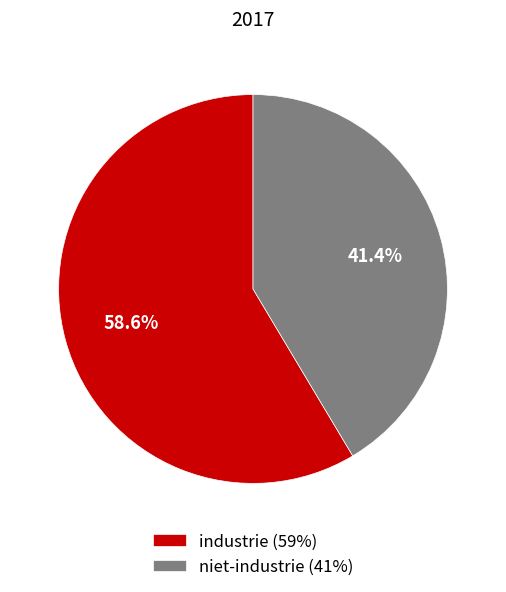

Combined, do niet-industrie (41%) and industrie (59%) account for over 50%?

Yes